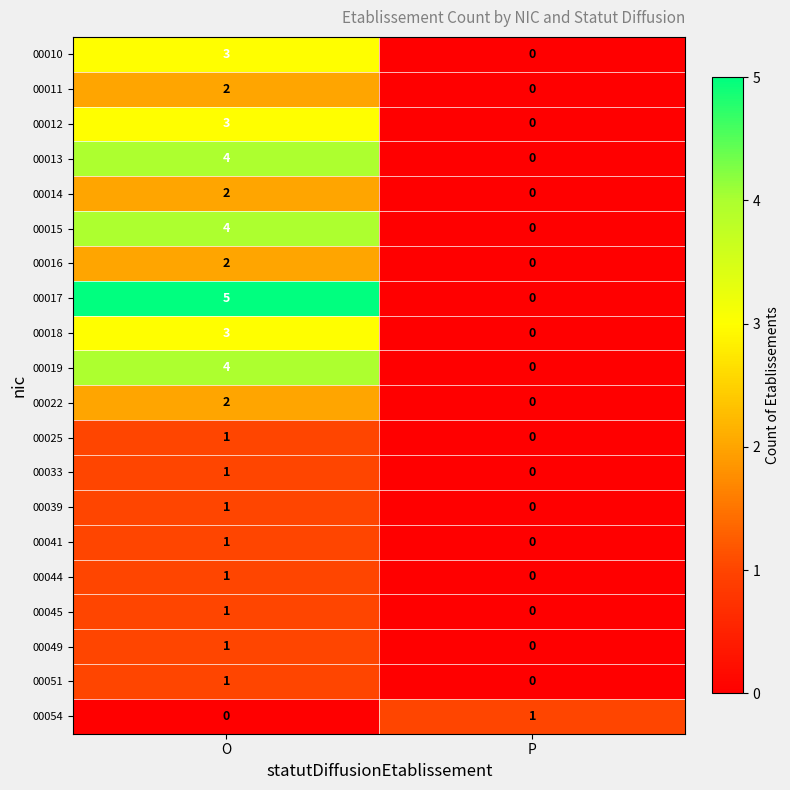

What is the total value across all series at P?

1